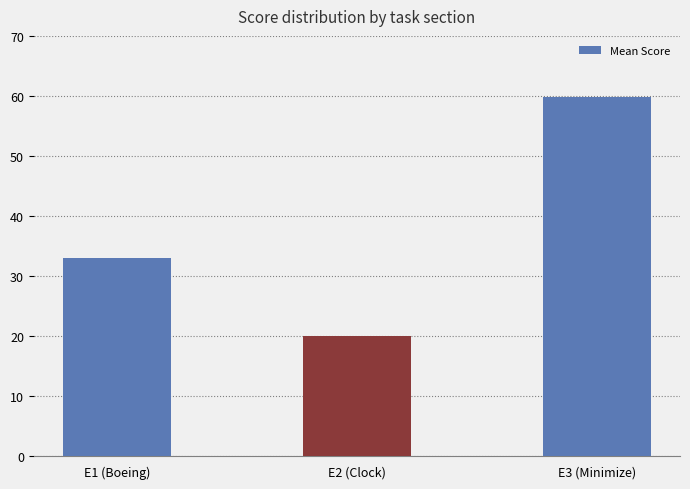

Does the chart contain any negative values?

No